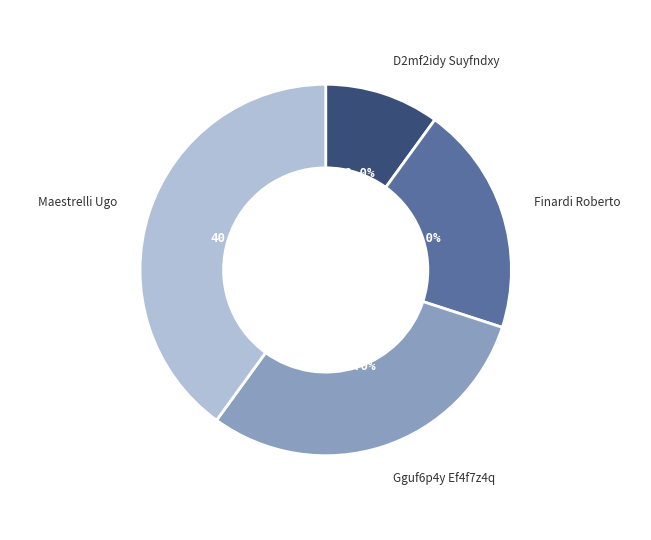

The D2mf2idy Suyfndxy slice represents 23% of the pie. True or false?

False